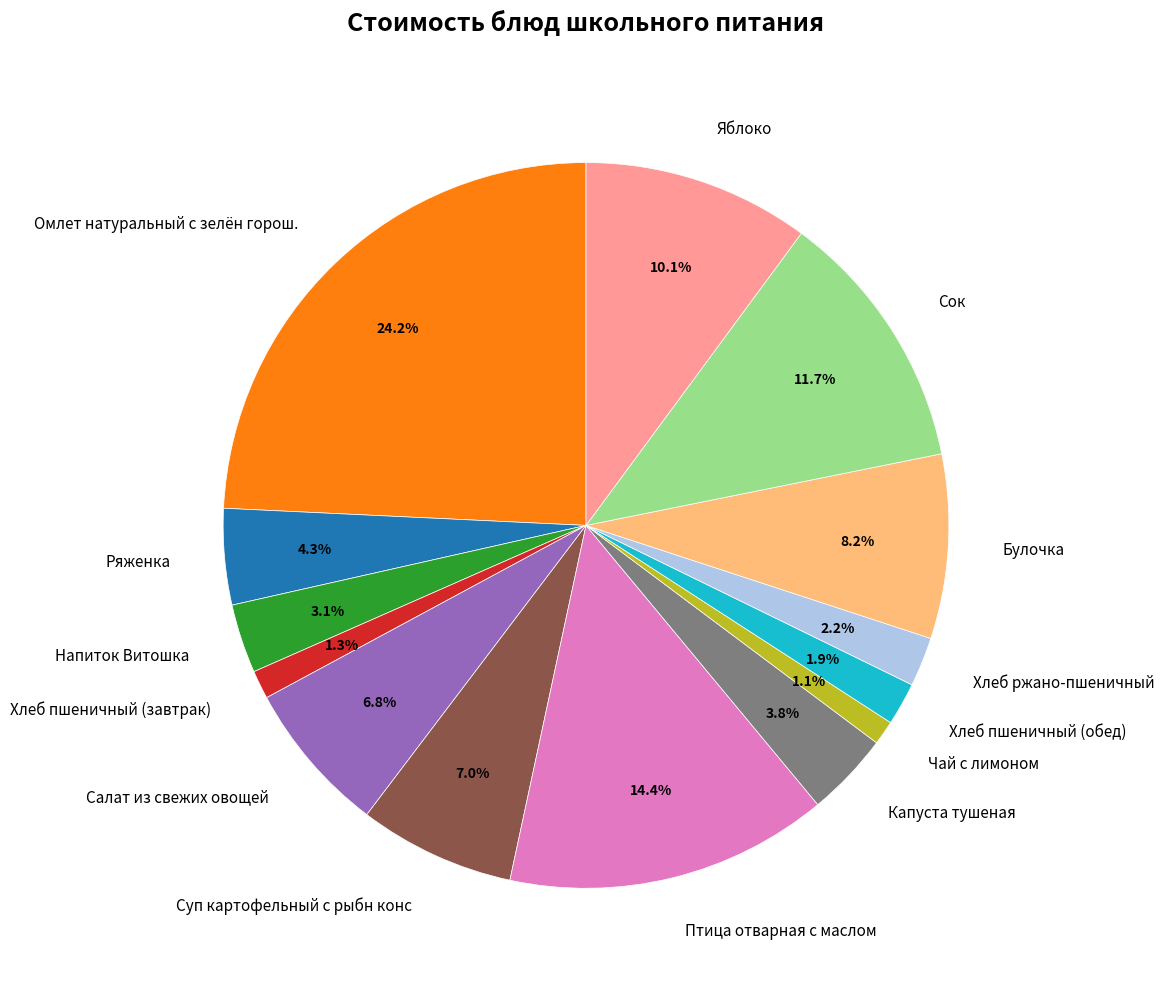

What is the ratio of the value at Омлет натуральный с зелён горош. to the value at Салат из свежих овощей?

3.6